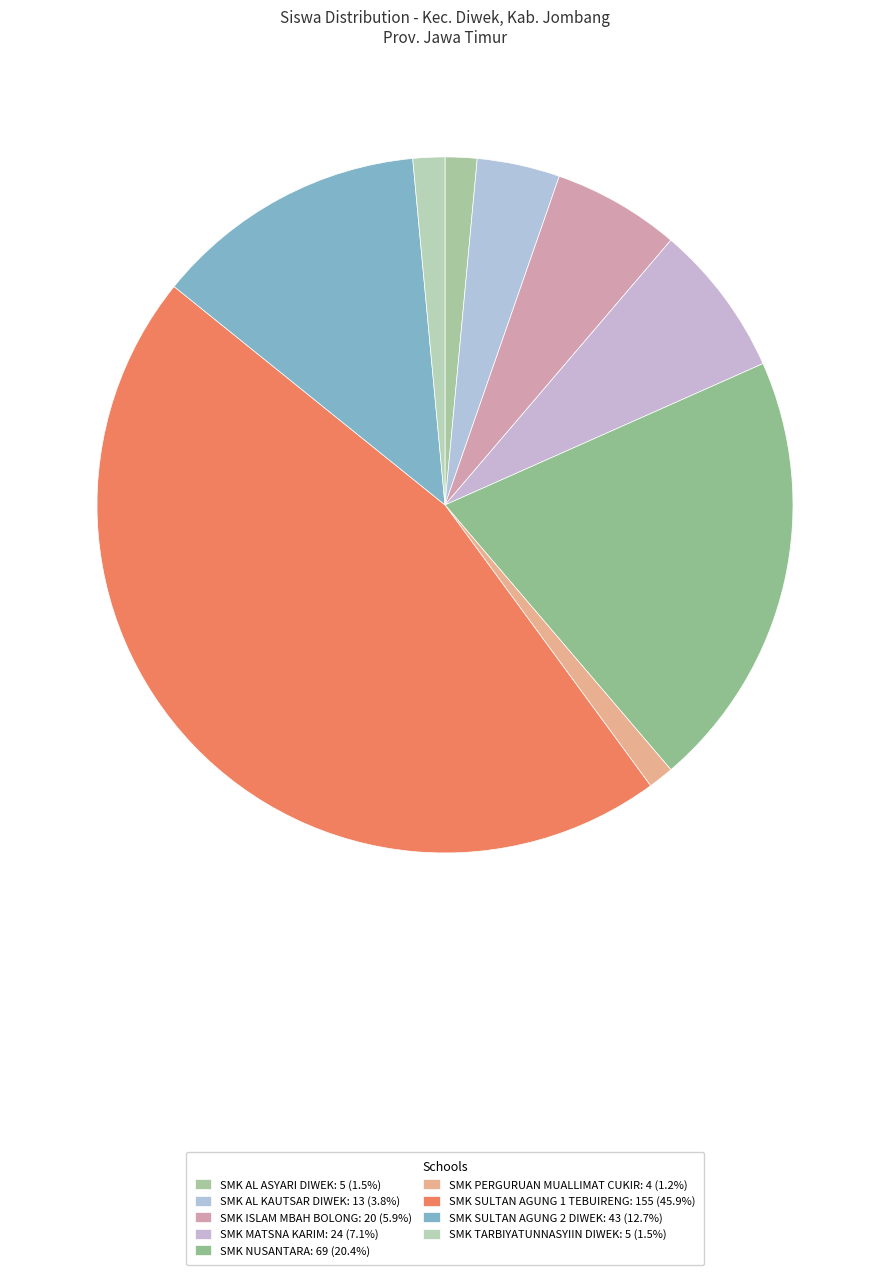

What is the smallest slice in the pie chart?

SMK PERGURUAN MUALLIMAT CUKIR